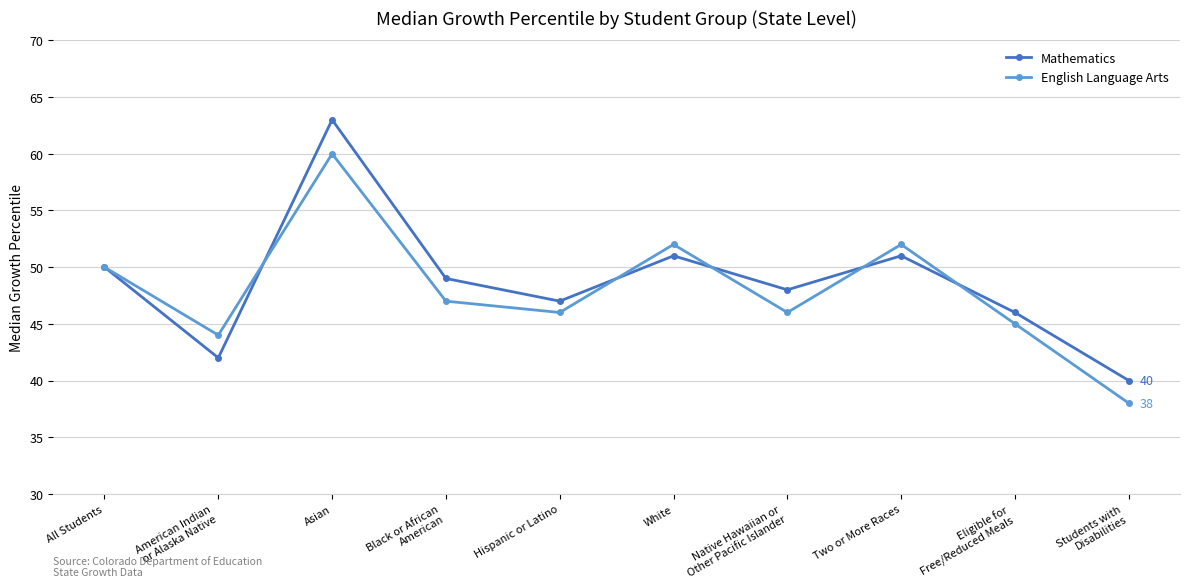

What is the difference between the English Language Arts values at All Students and White?

2